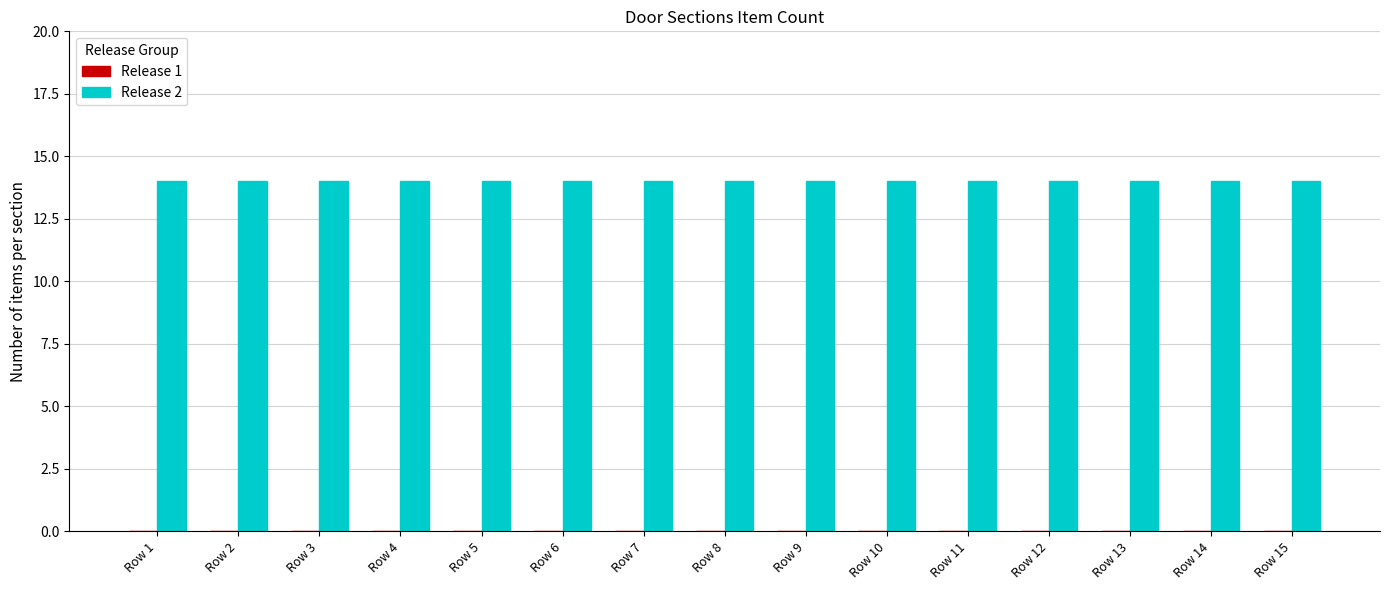

Between Row 8 and Row 10, which is larger?

Row 8